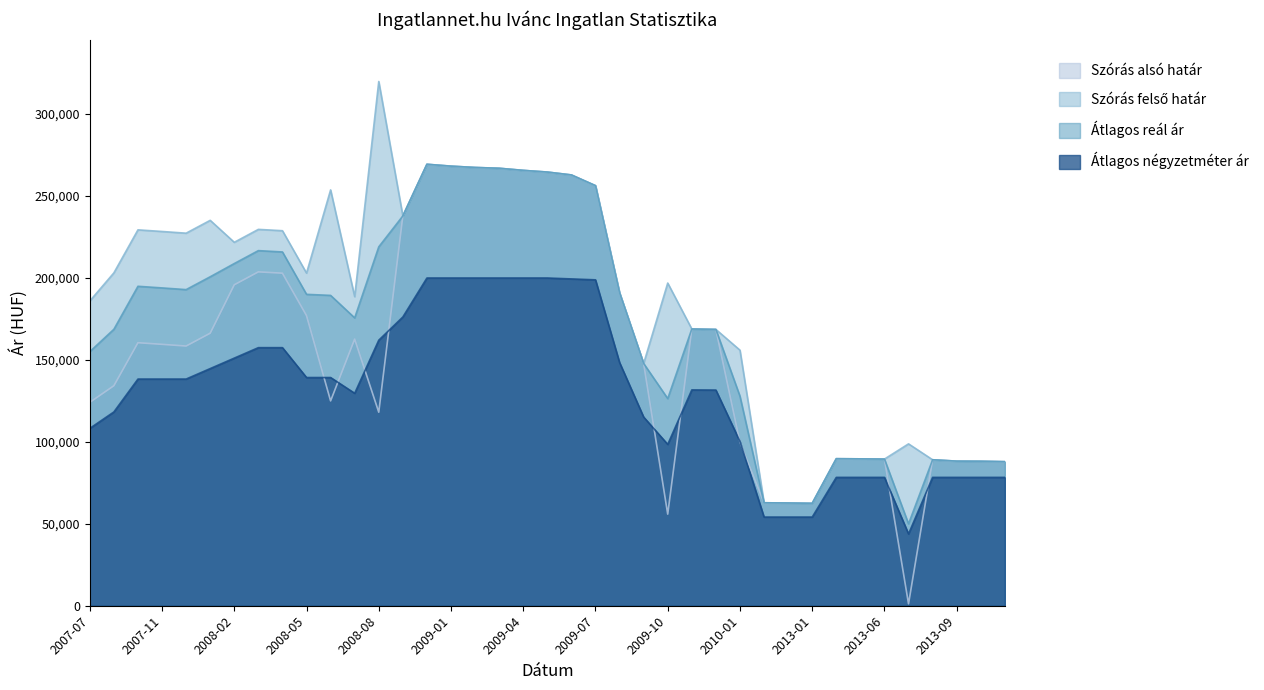

Reading left to right, transcribe all the data shown in this chart.

Szórás alsó határ: 124103	134264	160505	159516	158477	166312	195863	203745	202939	177068	125012	162698	118107	237874	269406	268263	267452	266968	265686	264653	262895	256360	191037	147850	55897	168887	168621	99782	62836	62704	62508	89729	89636	89497	1158	89083	88244	88177	87909
Szórás felső határ: 185973	203142	229383	228394	227355	235190	221789	229671	228865	202994	253764	188624	319927	237874	269406	268263	267452	266968	265686	264653	262895	256360	191037	147850	196925	168887	168621	155956	62836	62704	62508	89729	89636	89497	98784	89083	88244	88177	87909
Átlagos reál ár: 155038	168703	194944	193955	192916	200751	208826	216708	215902	190031	189388	175661	219017	237874	269406	268263	267452	266968	265686	264653	262895	256360	191037	147850	126411	168887	168621	127869	62836	62704	62508	89729	89636	89497	49971	89083	88244	88177	87909
Átlagos négyzetméter ár: 108229	118264	138333	138333	138333	144722	151110	157499	157499	139270	139270	129652	162048	176215	200000	200000	200000	200000	200000	200000	199444	198889	148426	115139	98472	131713	131620	100215	54117	54117	54117	78333	78333	78333	43816	78333	78333	78333	78333